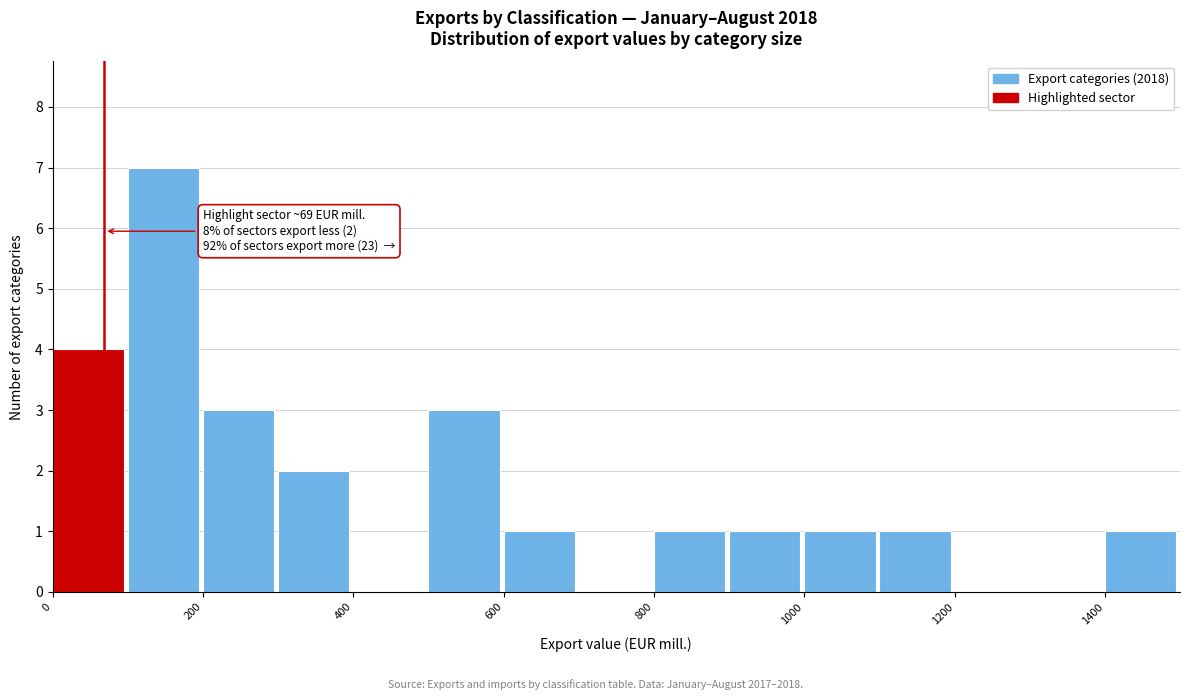

Which range on the x-axis has the tallest bar?

100 to 200